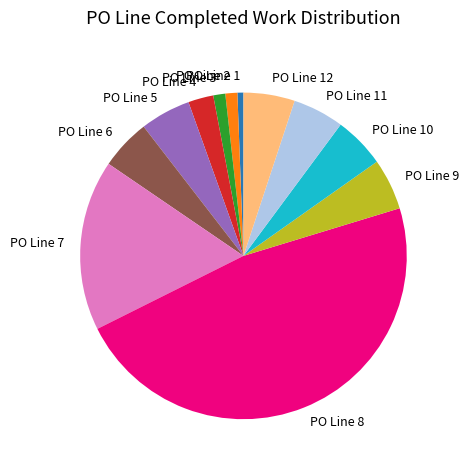

Is there a majority slice in this chart?

No